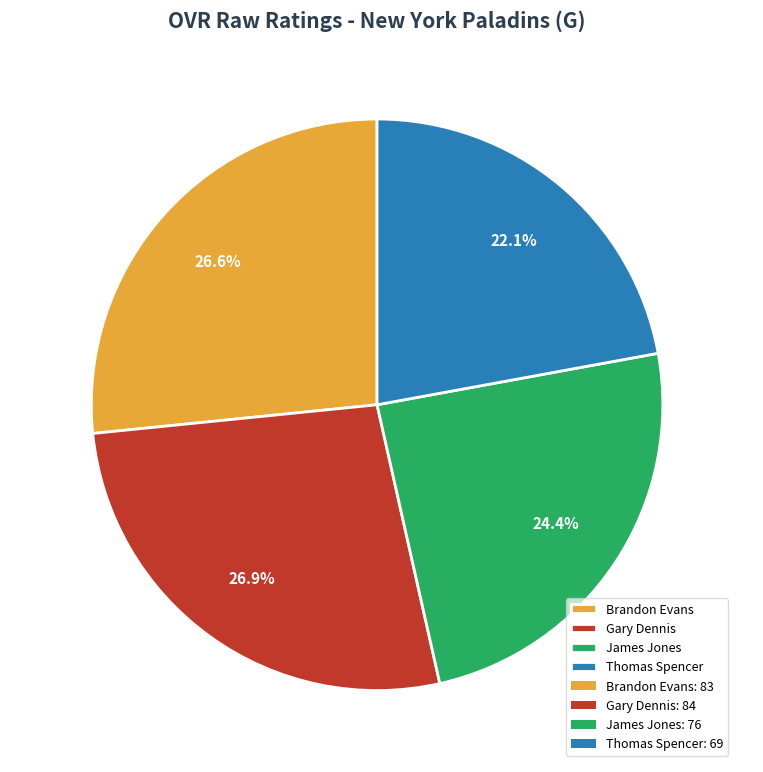

What is the ratio of the value at James Jones to the value at Gary Dennis?

0.9